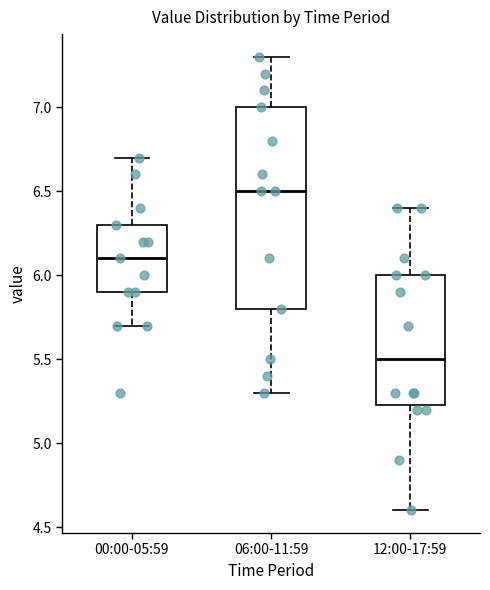

Which box's median line is the lowest?

12:00-17:59